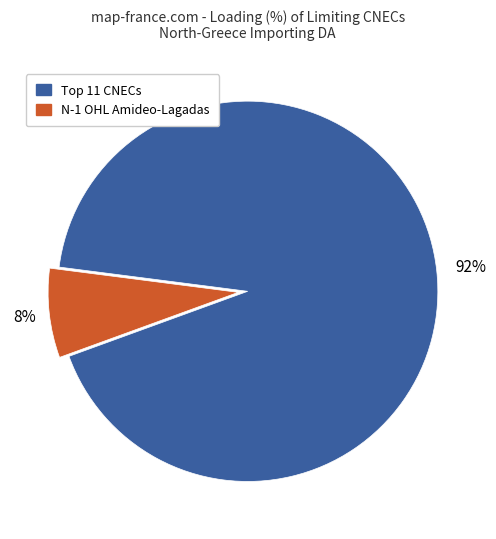

To the nearest percent, what is the average slice percentage?

50%